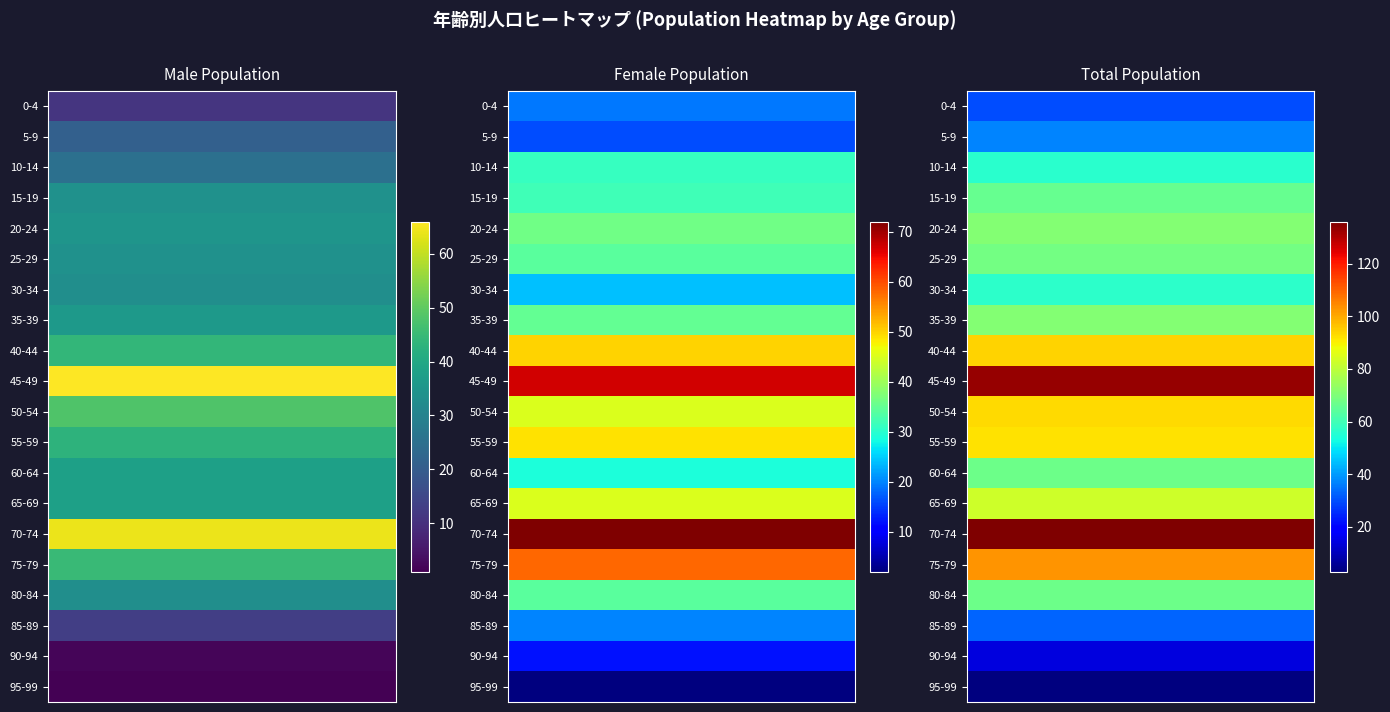

How many categories are shown in the chart?

3